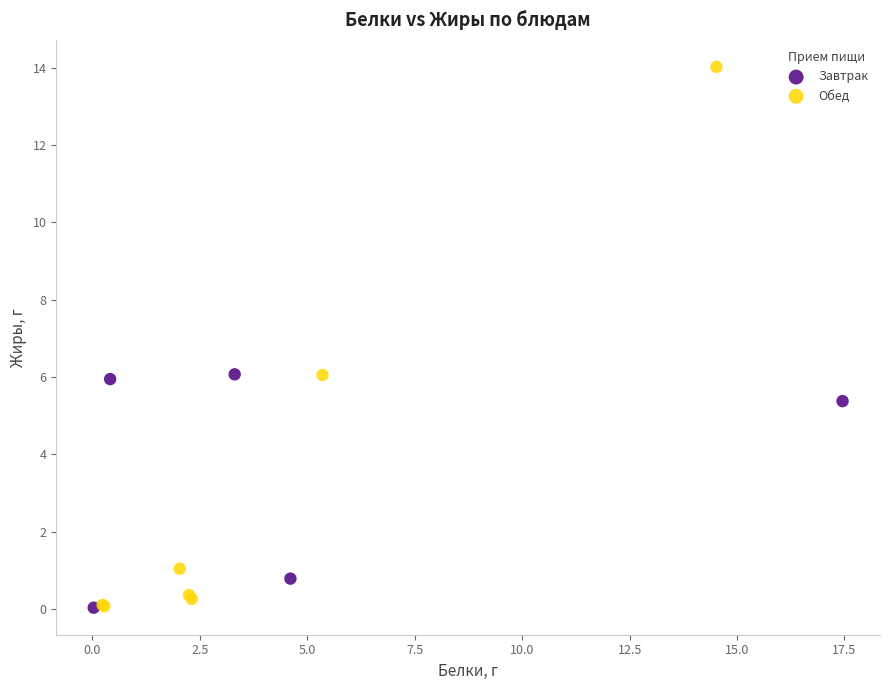

Which series reaches the maximum Y coordinate?

Обед